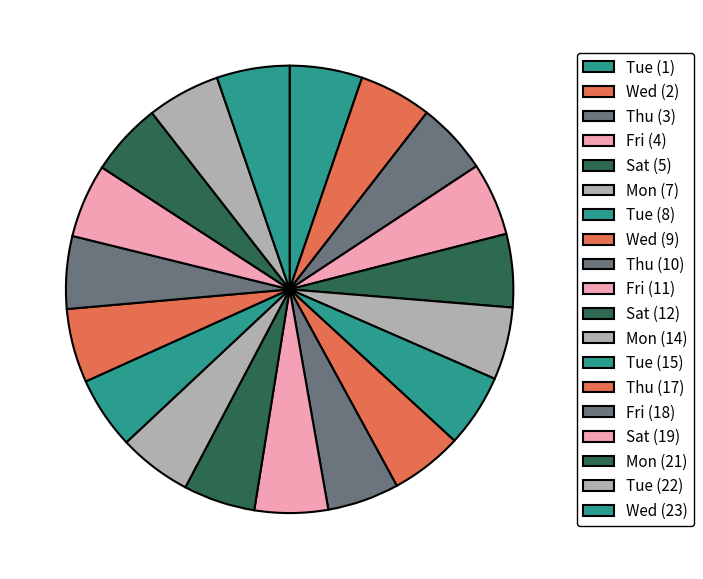

Count the number of slices in the pie.

19